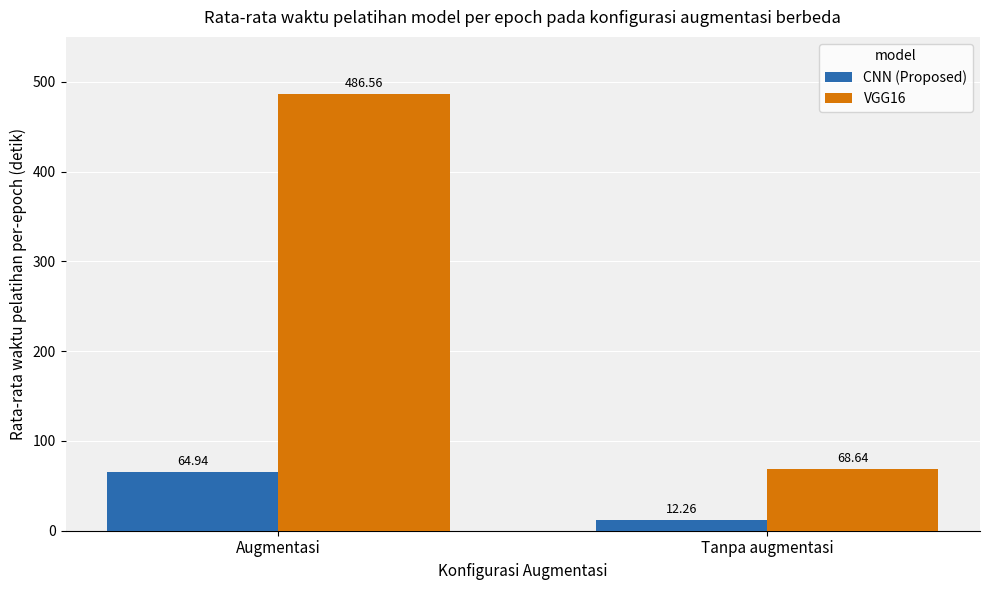

Read the CNN (Proposed) value at Tanpa augmentasi.

12.3